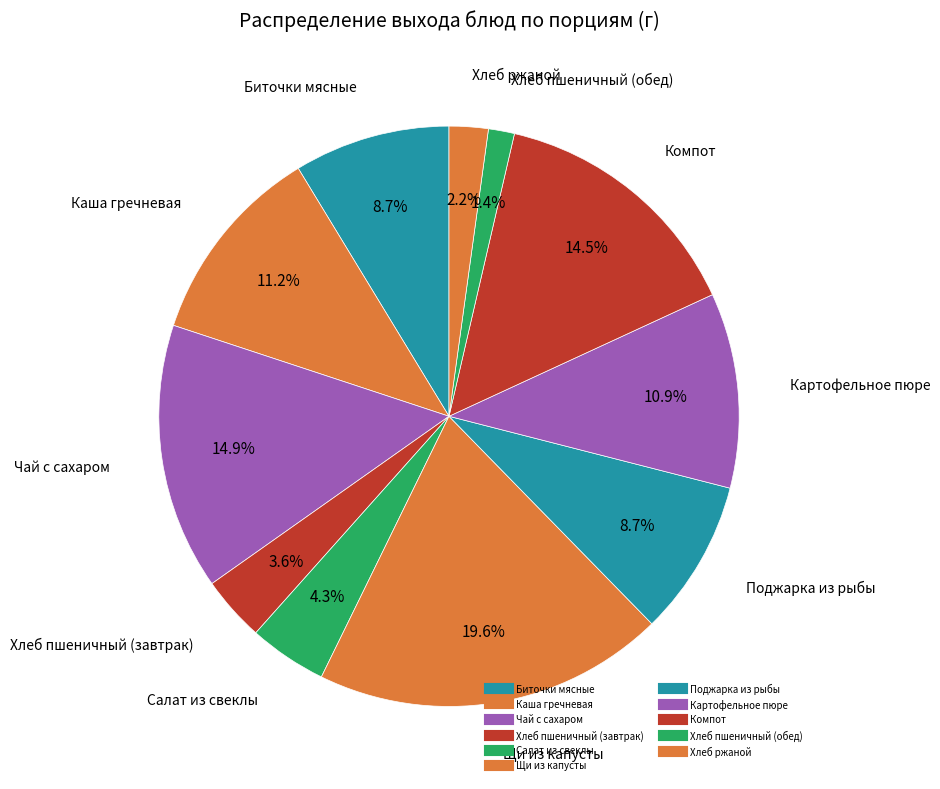

How many slices are in this pie chart?

11